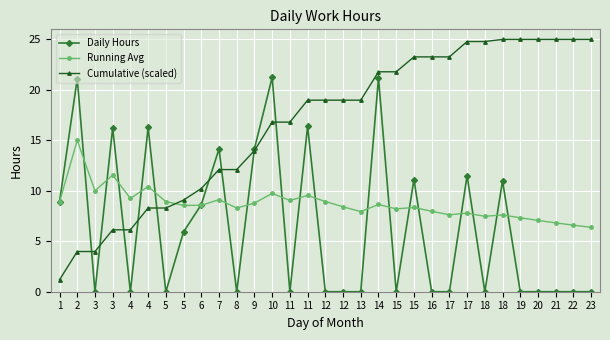

Rank the series by their average value, from highest to lowest.

Cumulative (scaled), Running Avg, Daily Hours